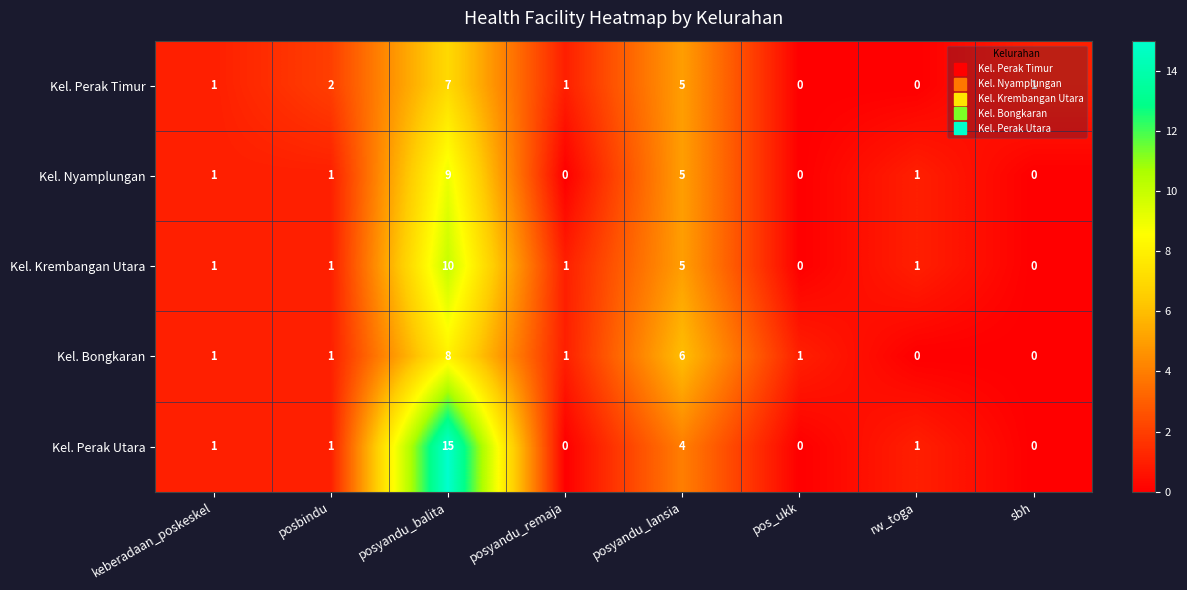

What is the maximum value shown in the chart?

15